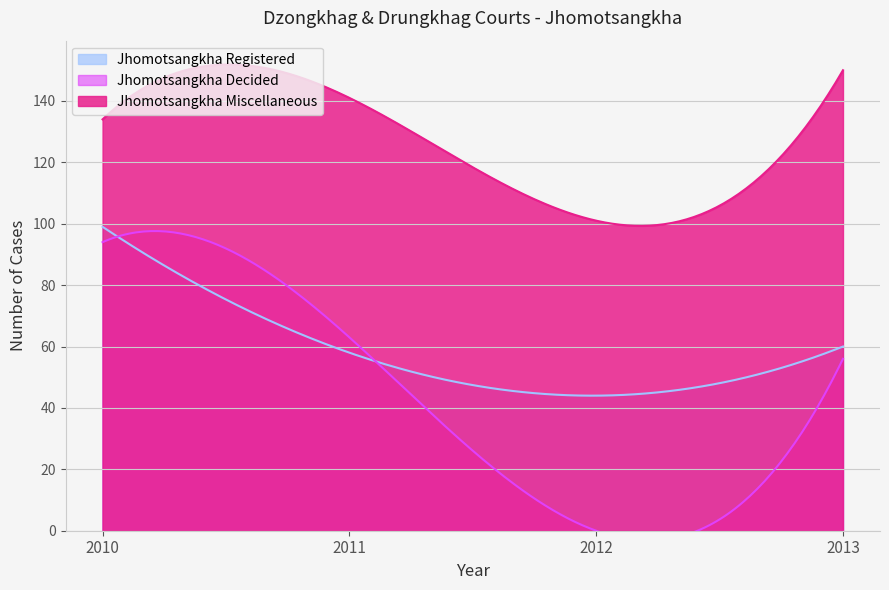

How many distinct data groups are displayed?

3